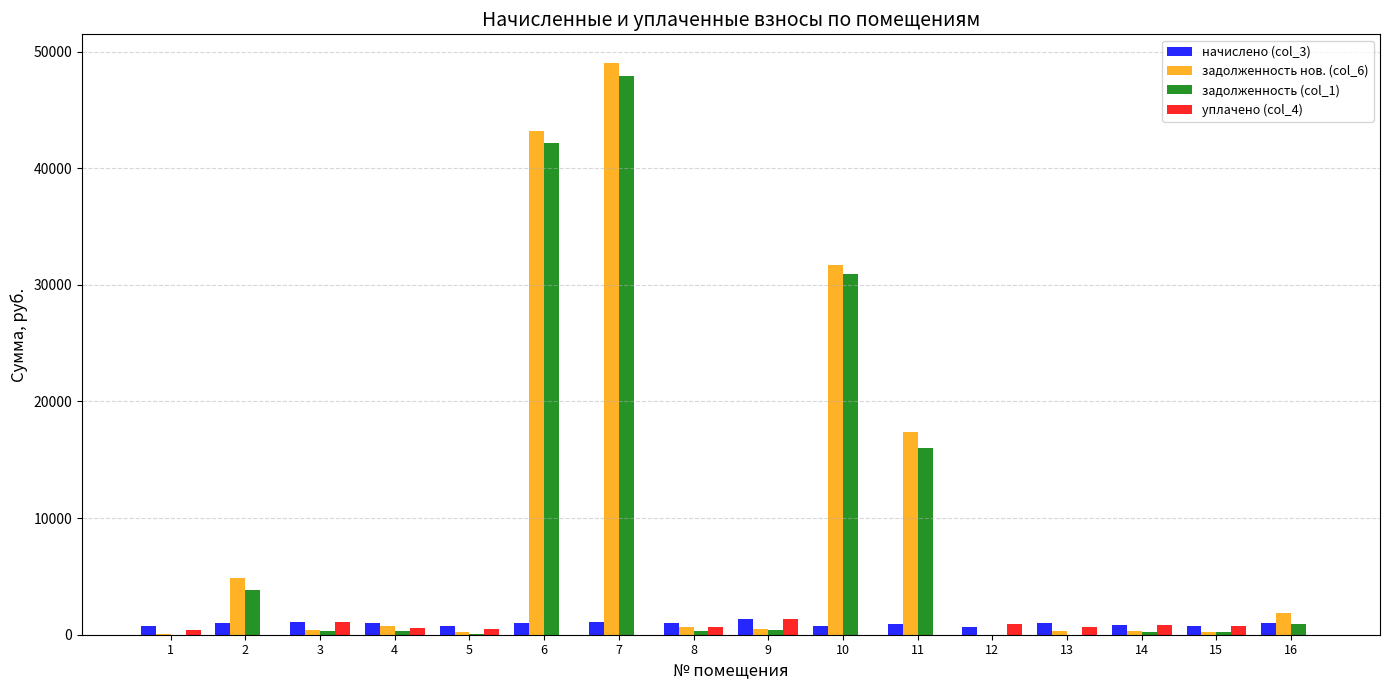

Which series has the widest spread of values?

задолженность нов. (col_6)